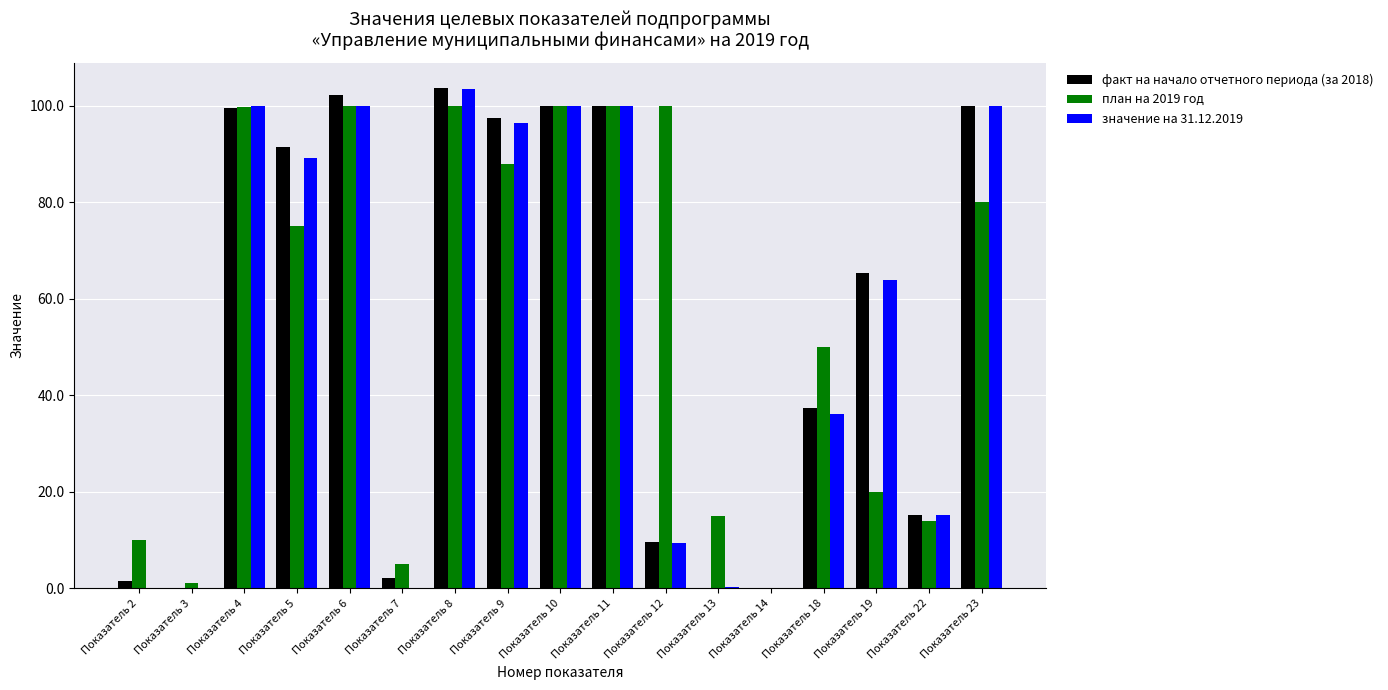

True or false: значение на 31.12.2019 has a value of -41.4 at Показатель 14.

False